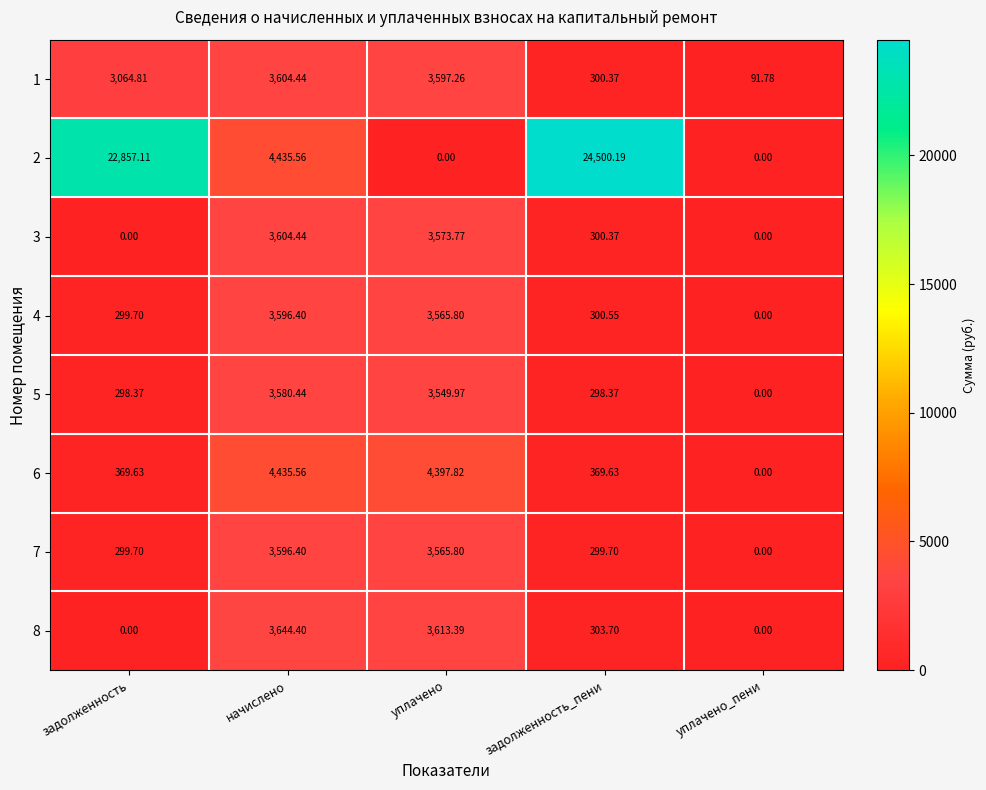

At which label is 3 closest to 1802?

задолженность_пени